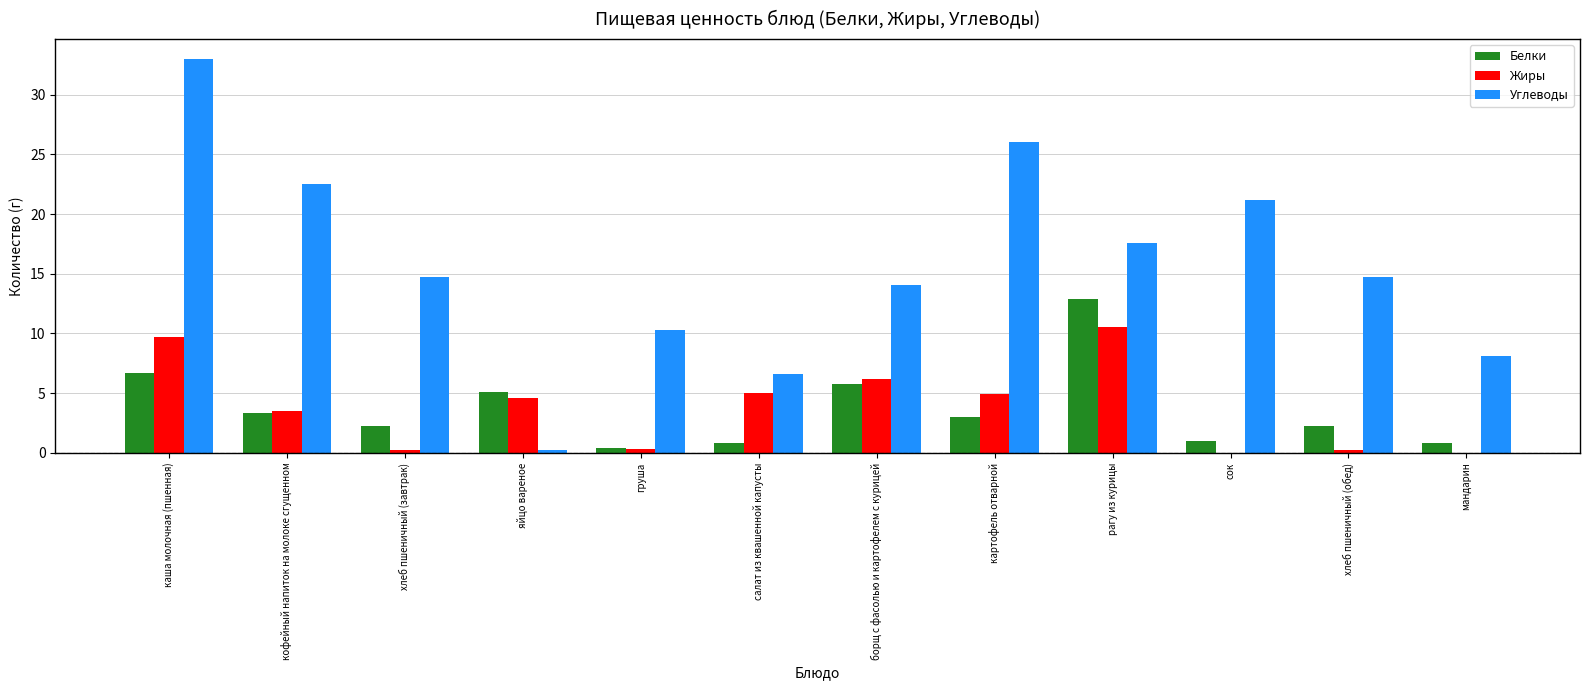

Between хлеб пшеничный (завтрак) and мандарин, which series saw the biggest shift?

Углеводы